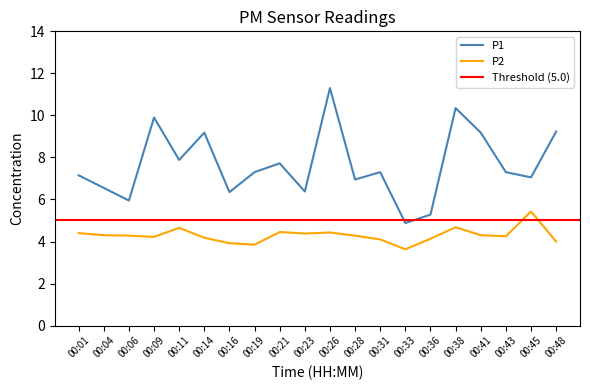

Read the P2 value at 00:33.

3.6